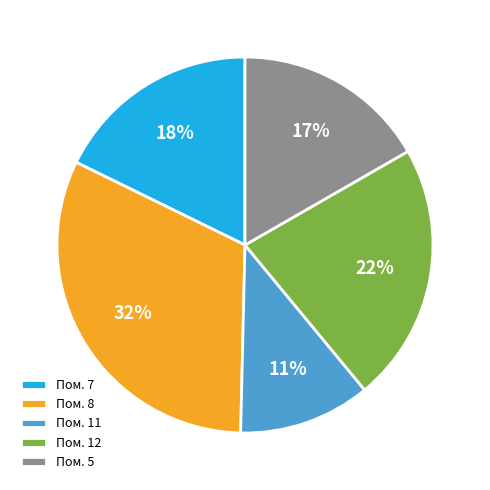

Is there any slice that represents more than half of the pie?

No